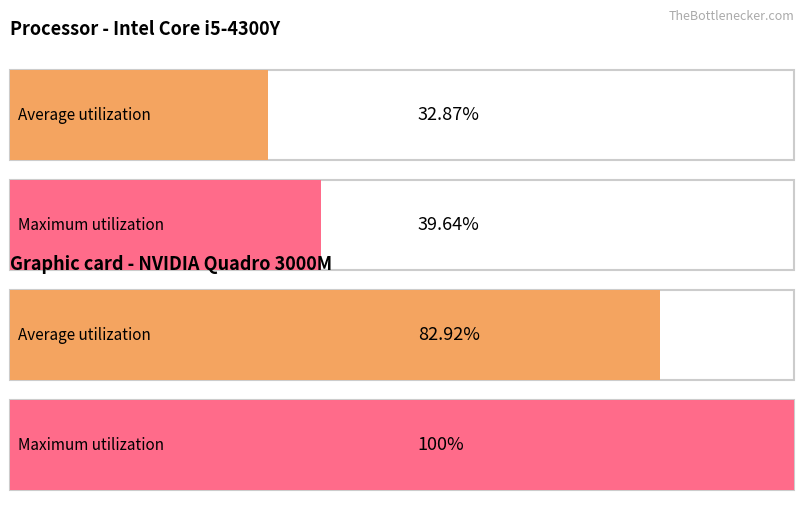

How many bars are there in each group?

2